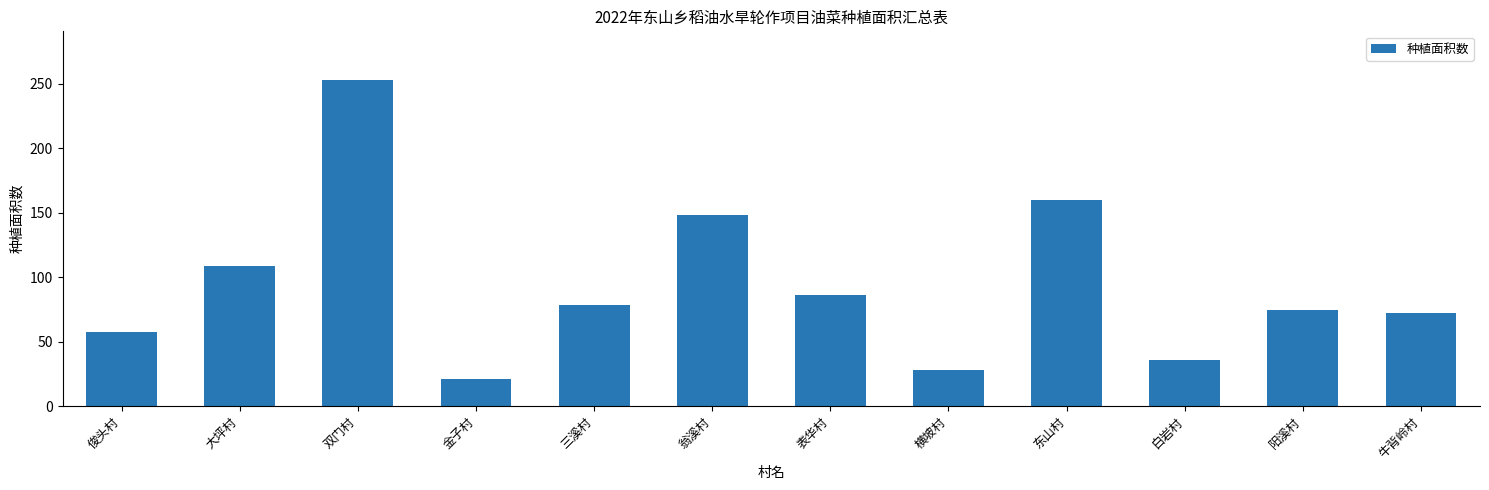

How many data points are above 78?

6